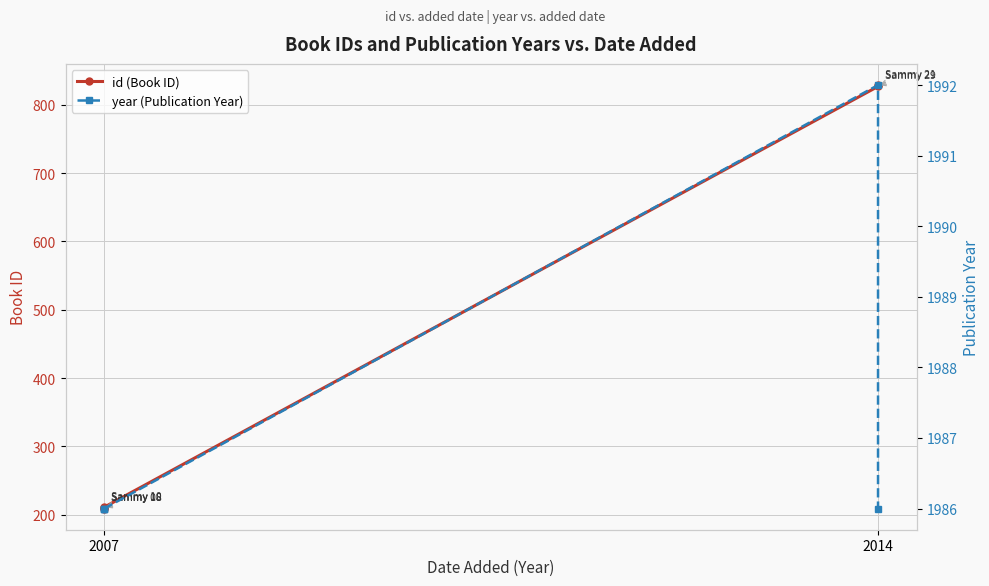

What is the sum of the year (Publication Year) values at 2014 and 2?

3972